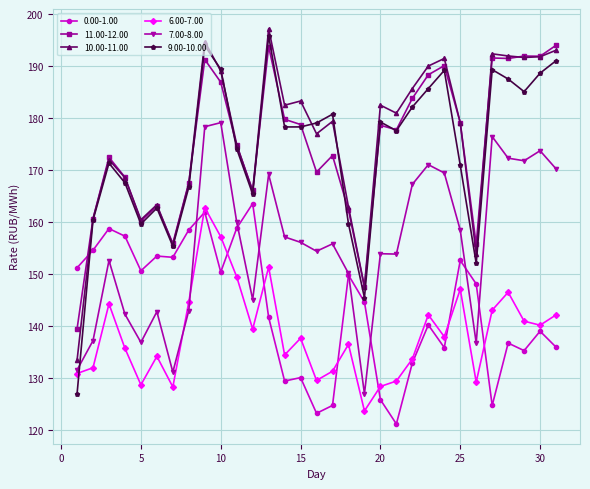

How many times do 0.00-1.00 and 7.00-8.00 cross each other?

7